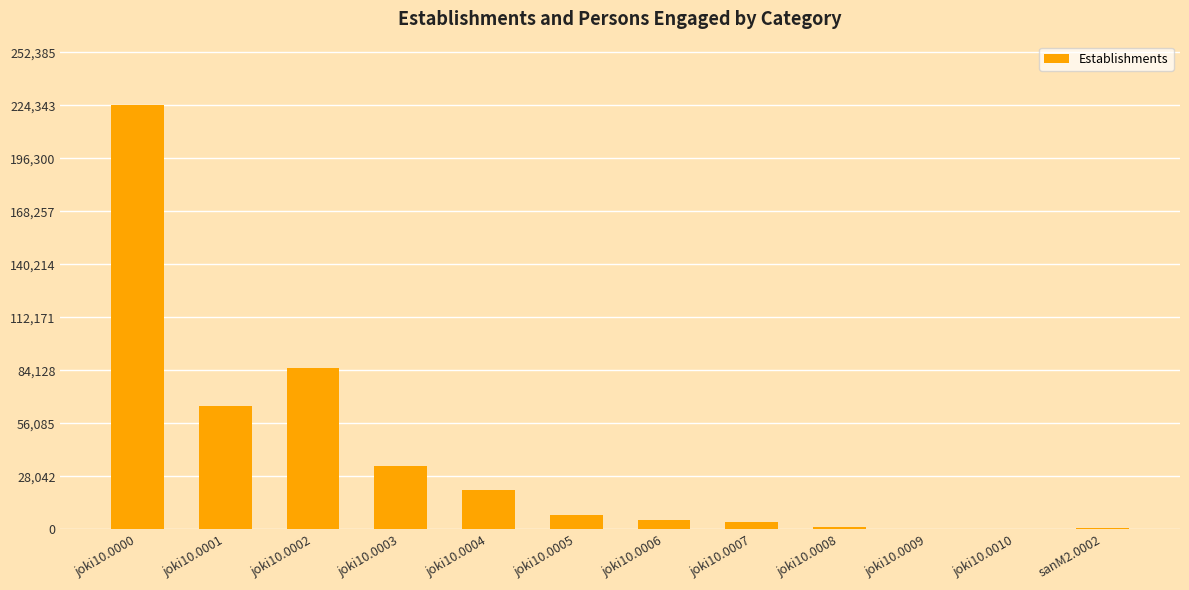

What is the greatest value displayed?

224343